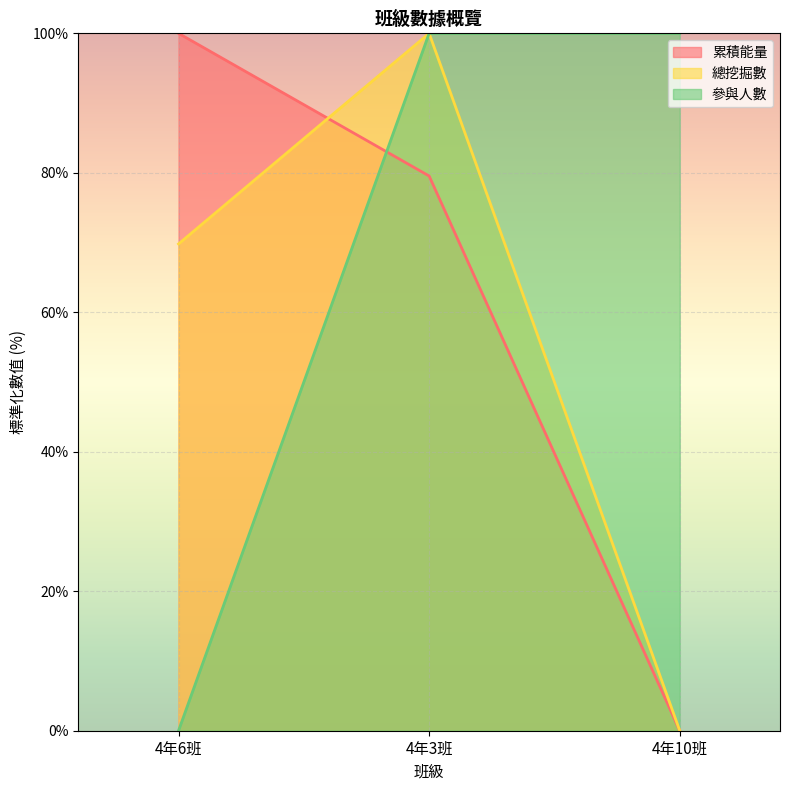

Reading left to right, what are all the values shown in this chart?

累積能量: 100.0	79.5	0.0
總挖掘數: 69.8	100.0	0.0
參與人數: 0.0	100.0	100.0